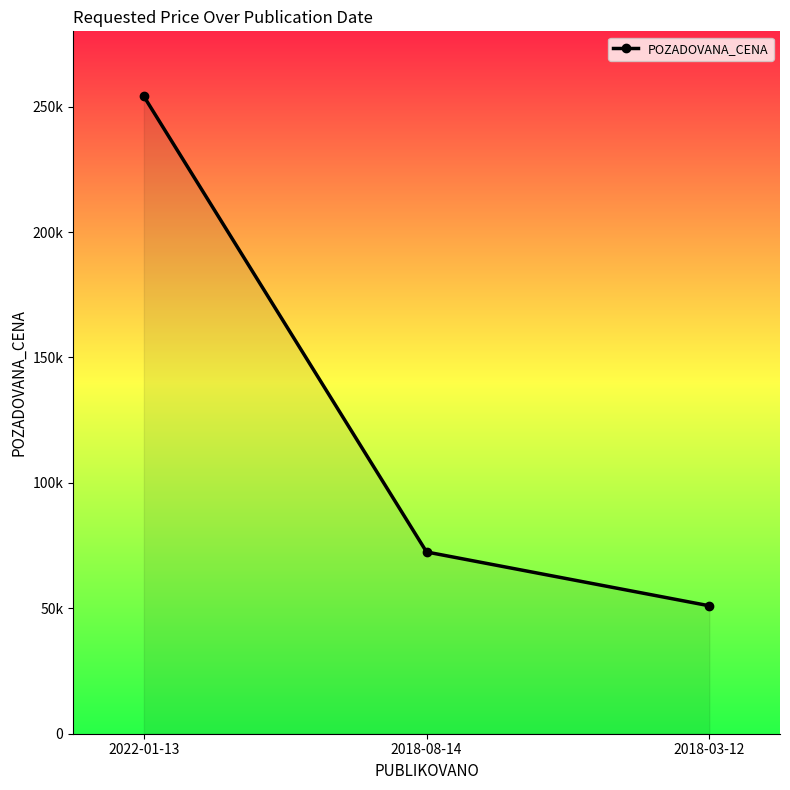

Reading left to right, list all the values displayed in this chart.

254100	72450	51000